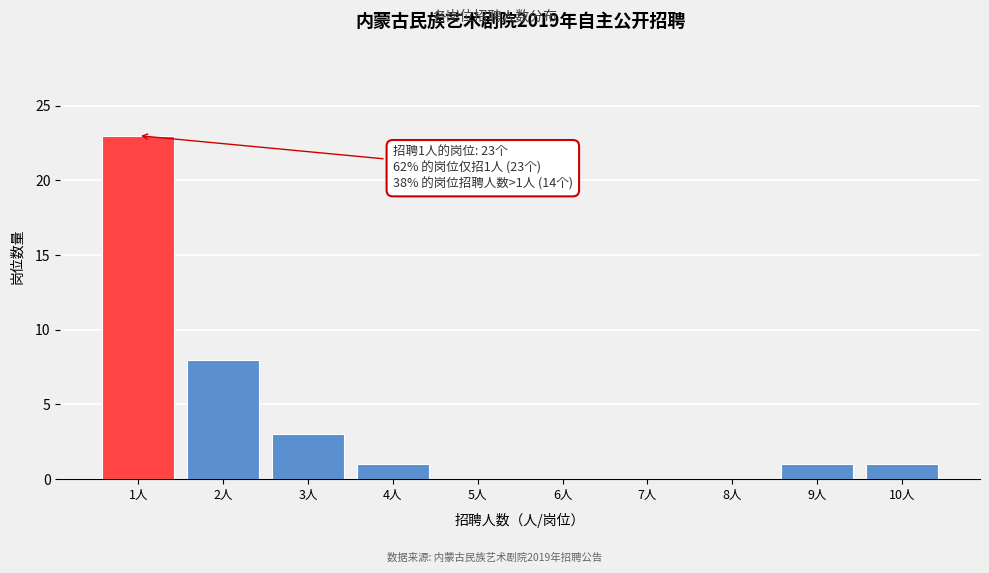

Reading left to right, extract all data points from this chart.

1人=23	2人=8	3人=3	4人=1	5人=0	6人=0	7人=0	8人=0	9人=1	10人=1